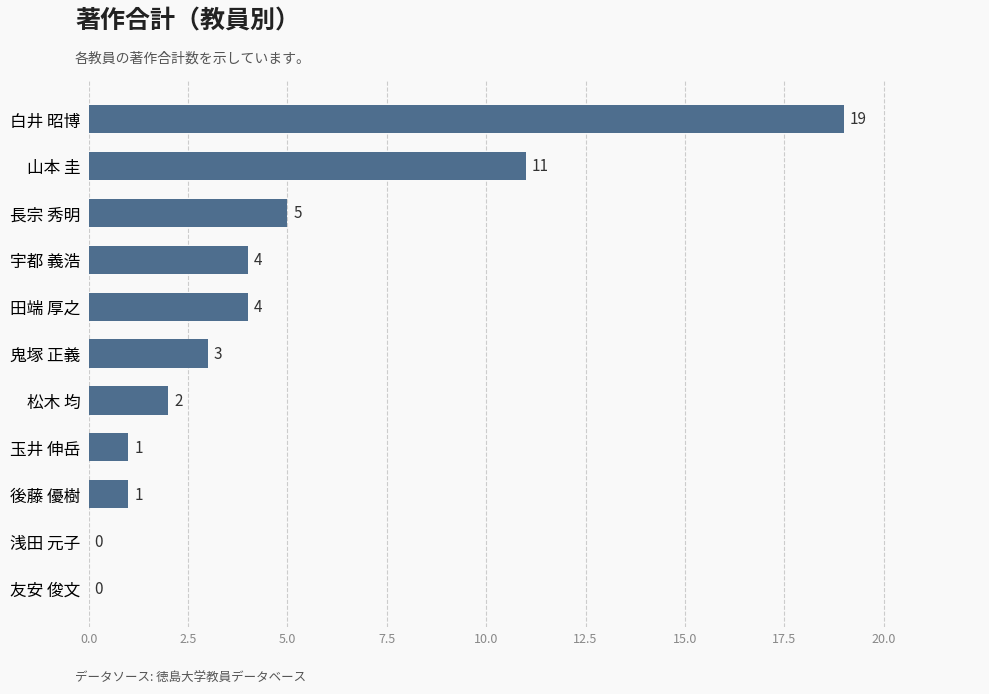

What is the maximum value shown in the chart?

19